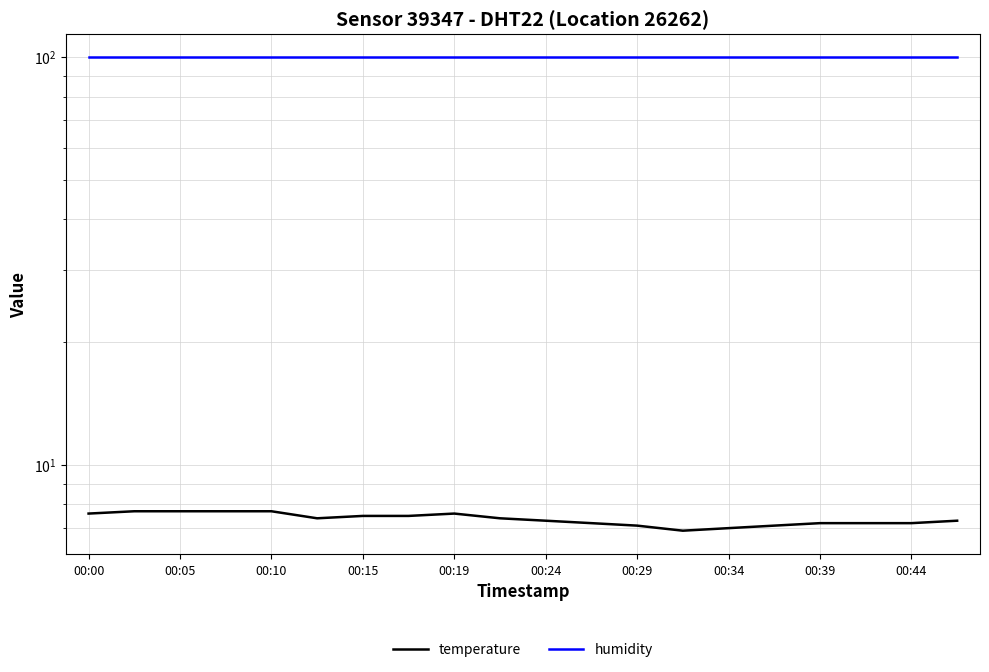

What are all the series names shown in the legend?

temperature, humidity